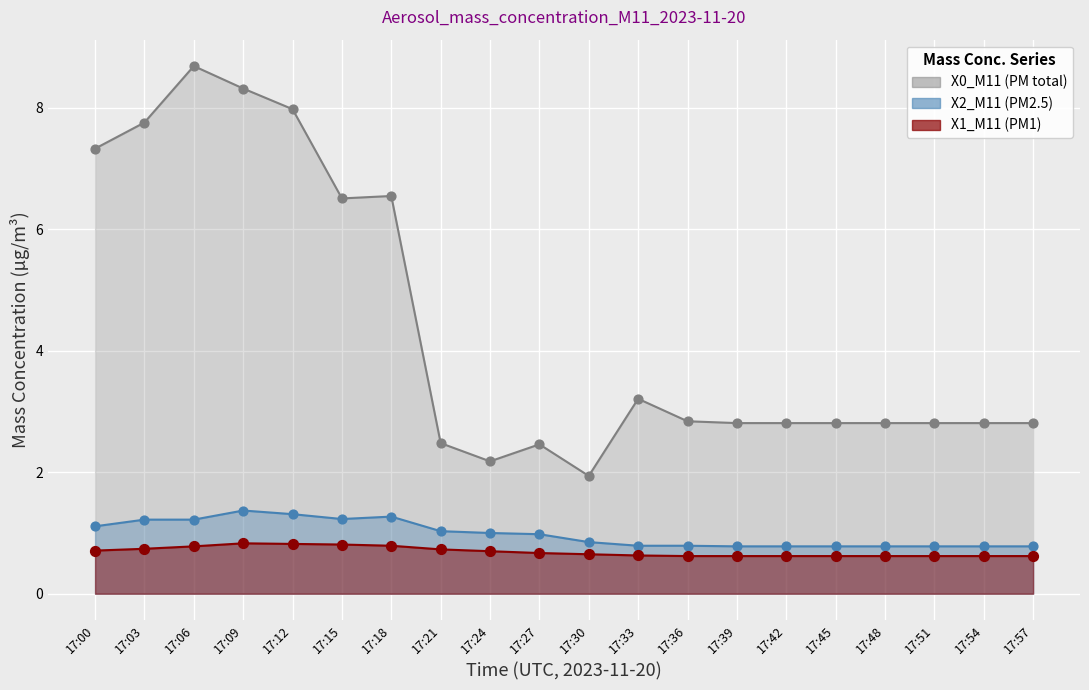

Which series reaches the minimum Y coordinate?

X1_M11